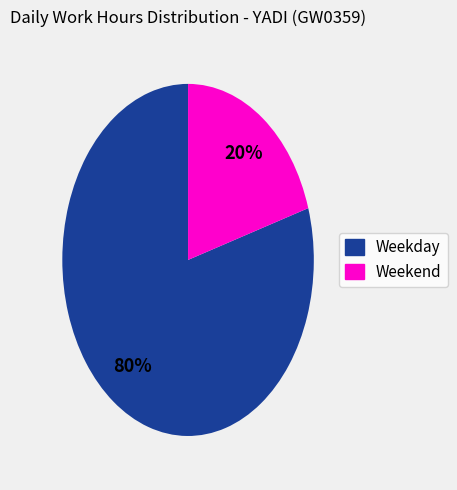

Is there any slice that represents more than half of the pie?

Yes